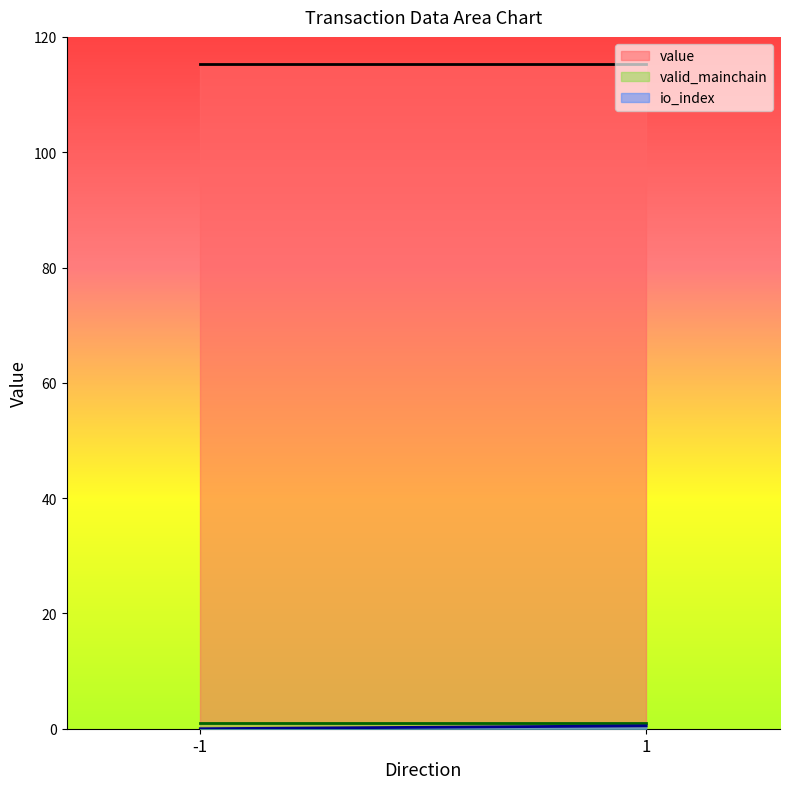

Between -1 and 1, which is larger?

1